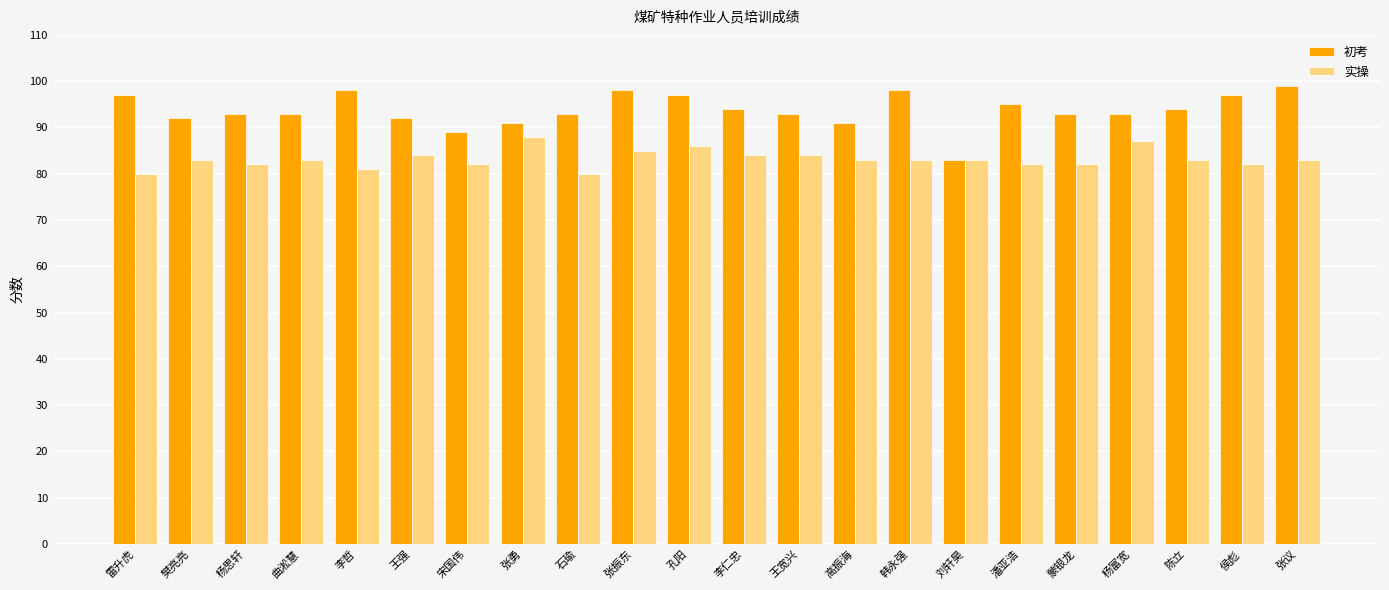

What is the value of the 实操 bar at the 8th from the left?

88